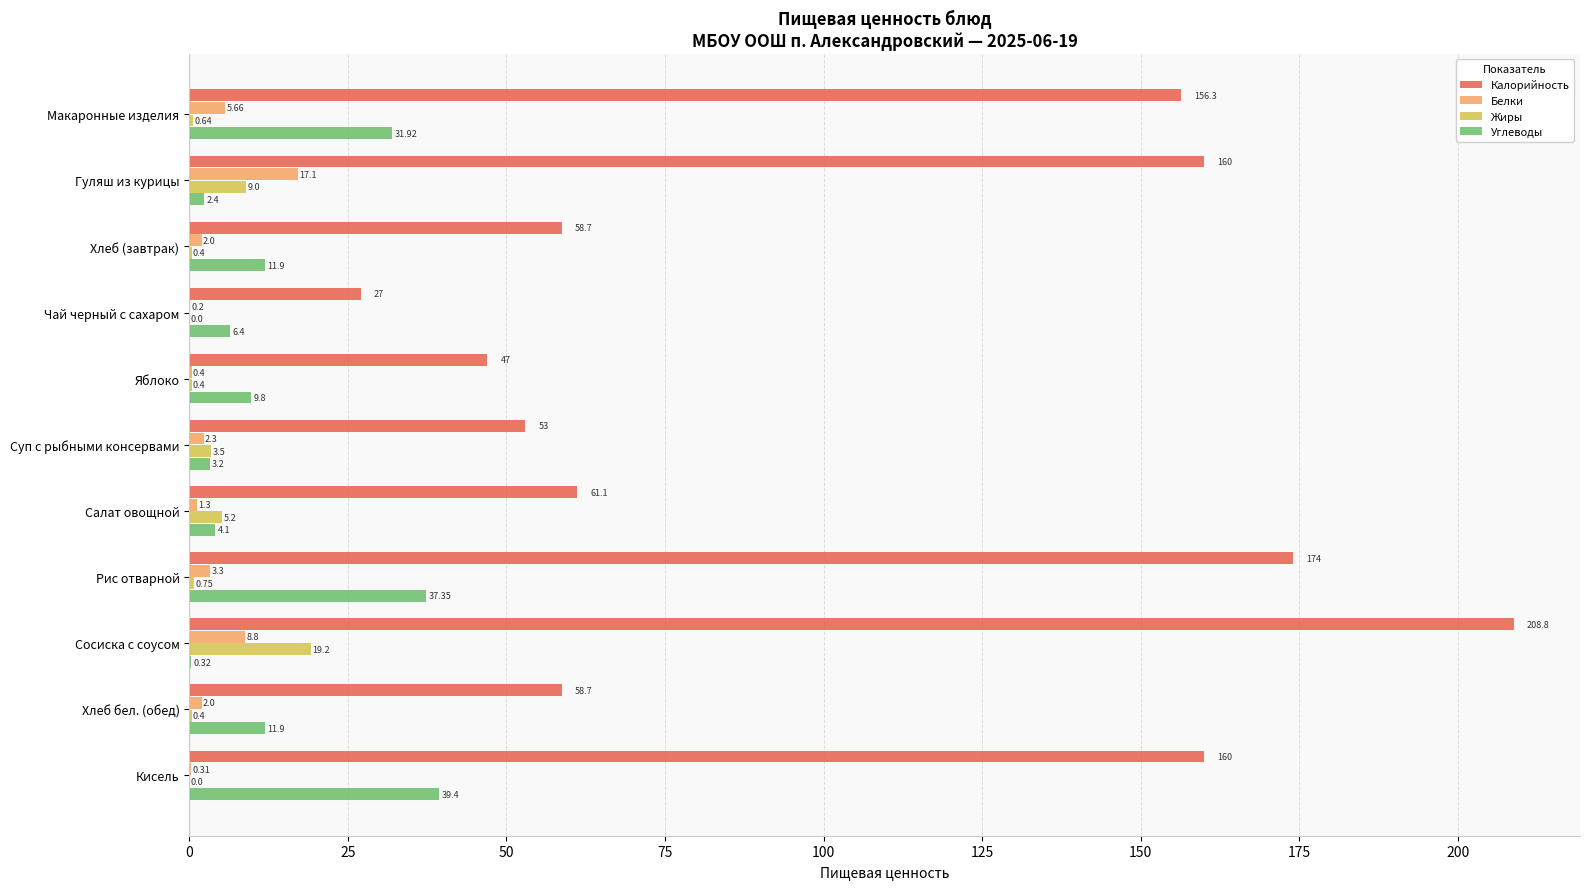

Which label corresponds to the largest value in the chart?

Сосиска с соусом